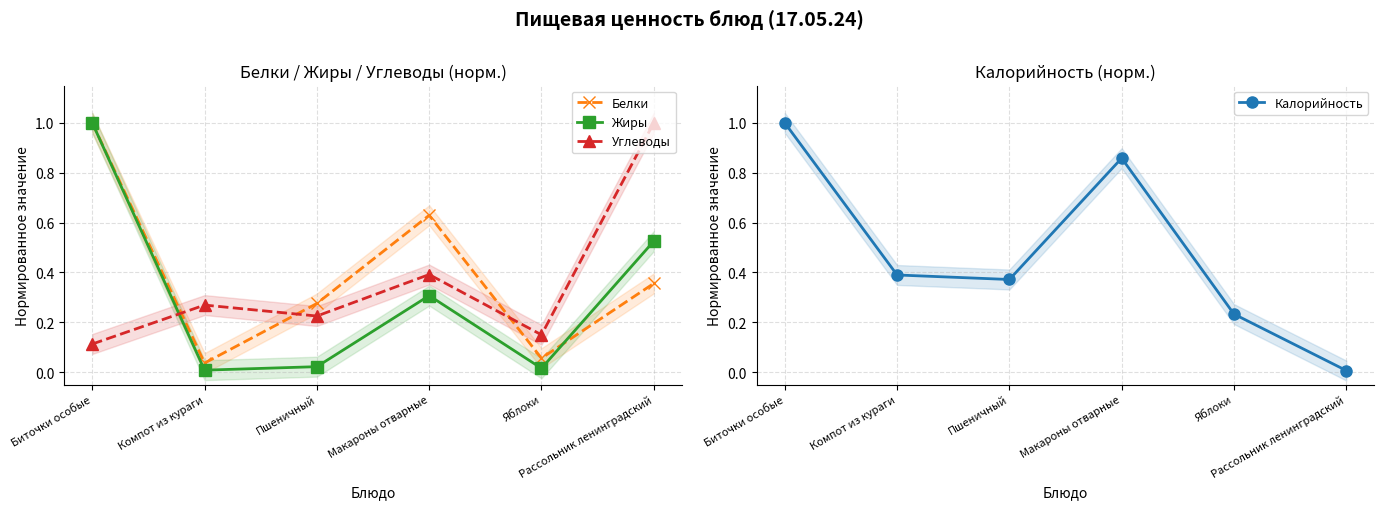

What is the difference between the maximum and minimum values in the Жиры series?

1.0